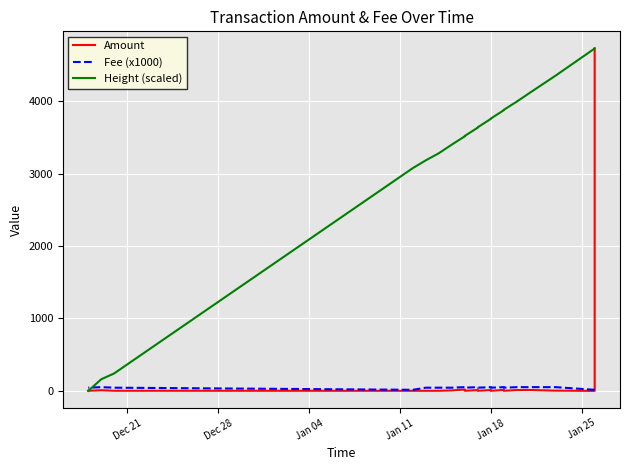

What is the difference between the maximum and second lowest values in the Amount series?

4725.6